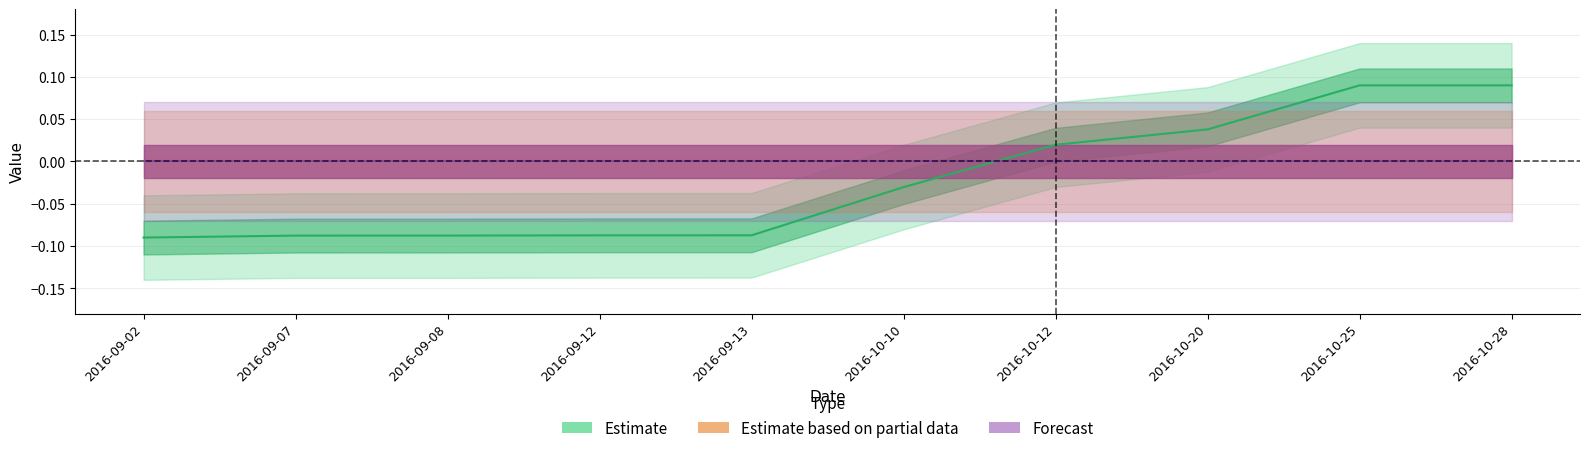

Between which two adjacent categories do Estimate and Forecast first intersect?

2016-10-10 and 2016-10-12